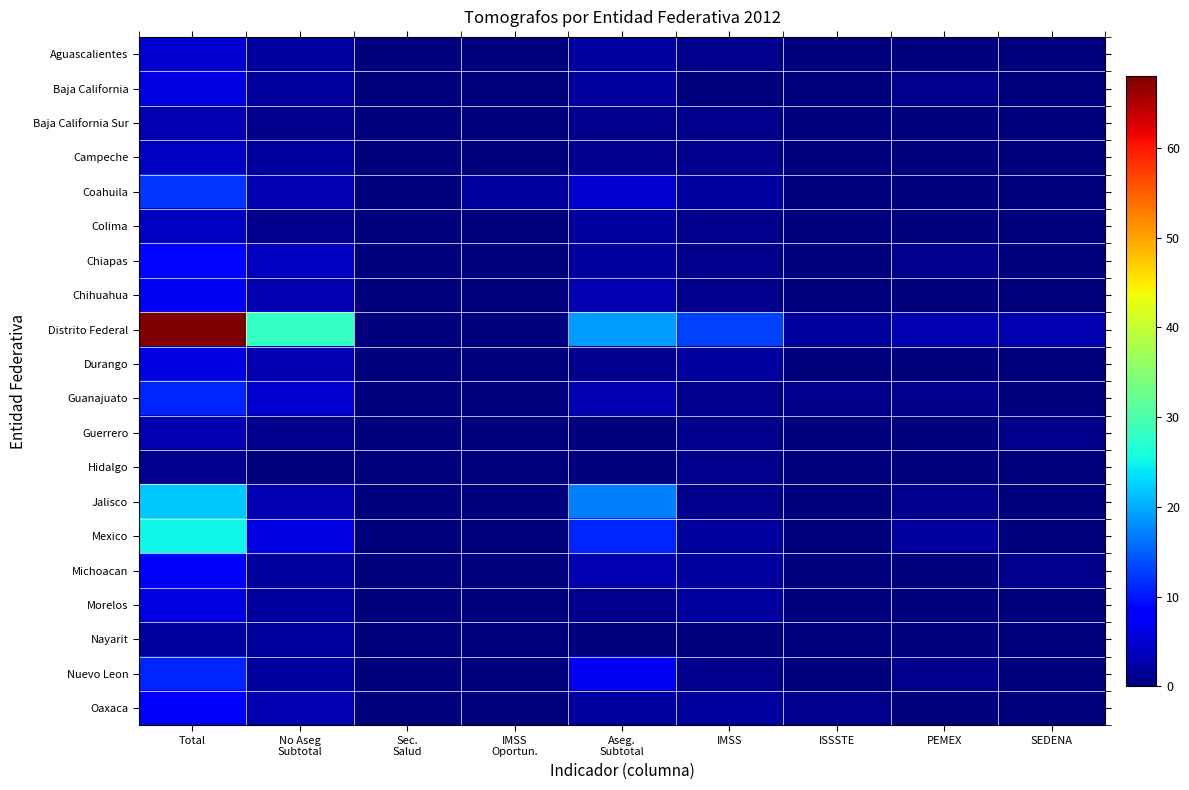

List the series in order of their peak value, lowest first.

Hidalgo, Nayarit, Baja California Sur, Guerrero, Campeche, Colima, Aguascalientes, Baja California, Durango, Morelos, Chihuahua, Michoacan, Oaxaca, Chiapas, Guanajuato, Nuevo Leon, Coahuila, Jalisco, Mexico, Distrito Federal